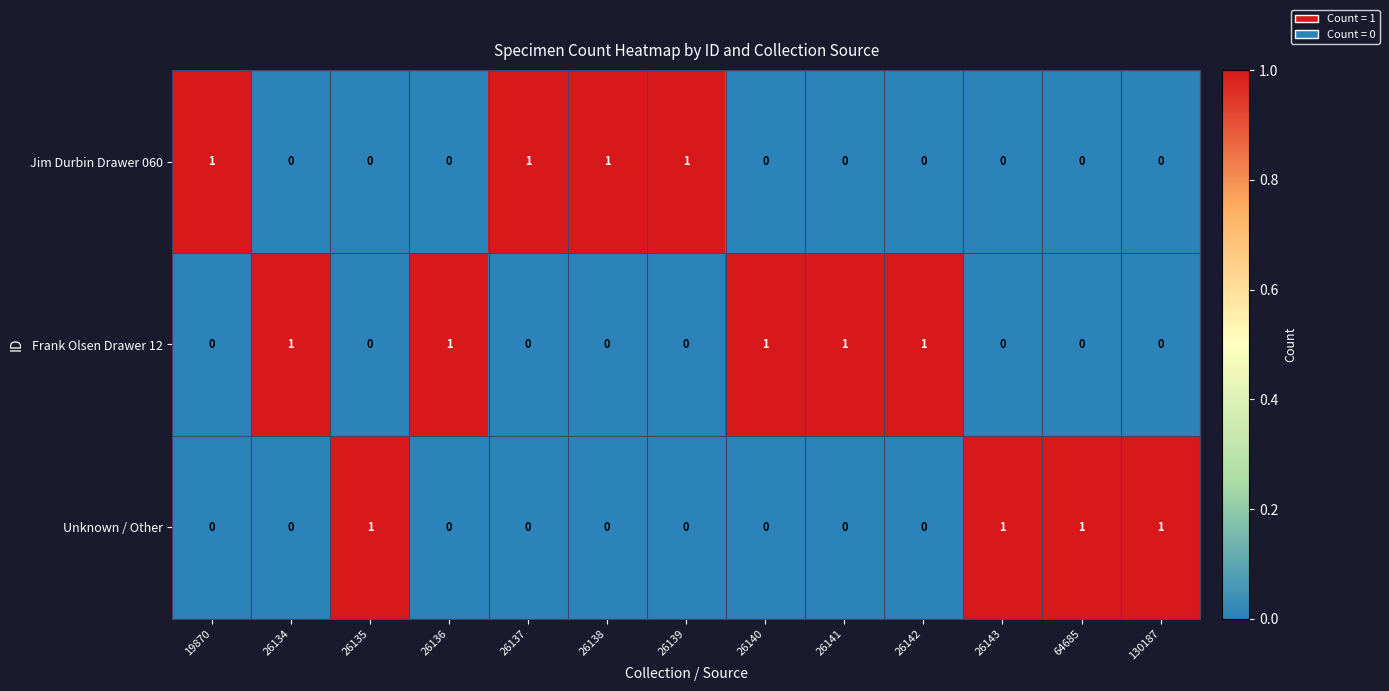

What is the sum of all Jim Durbin Drawer 060 values?

4